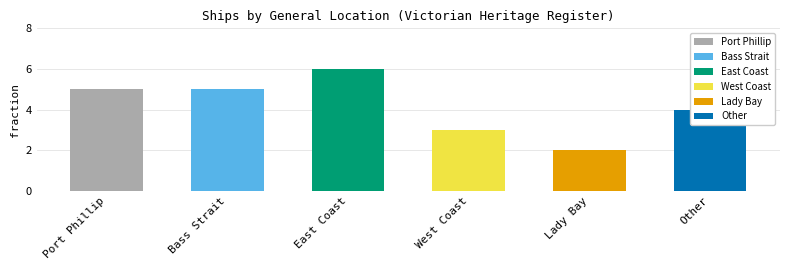

What is the label of the 3rd bar from the left?

East Coast